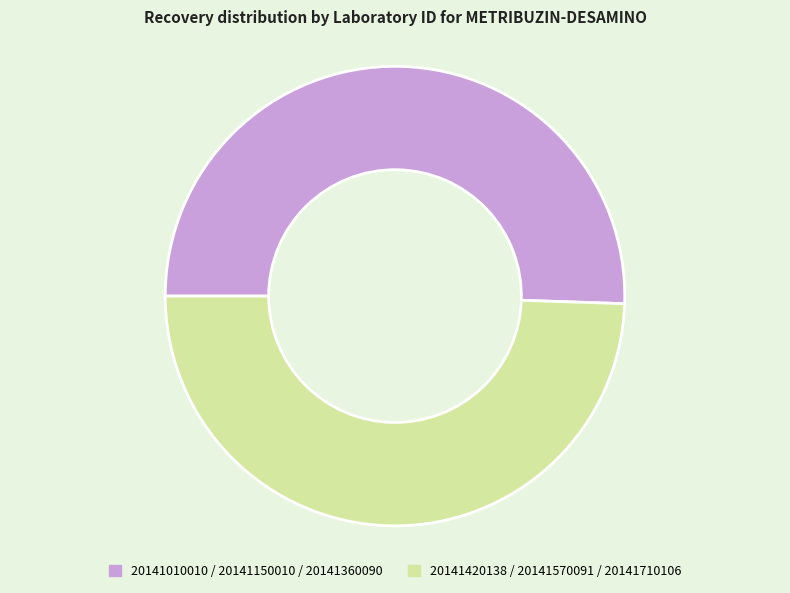

Does any single category account for the majority?

Yes